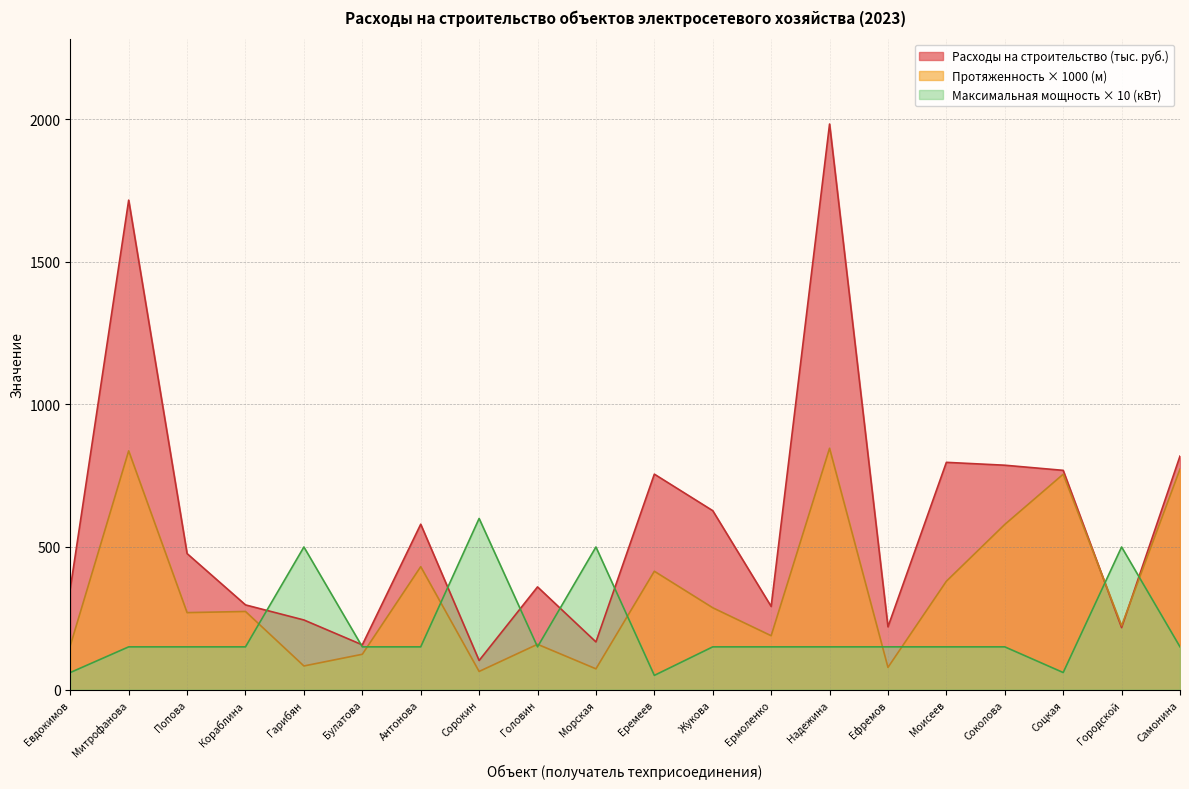

True or false: Протяженность (км) has a value of 63.8 at Сорокин.

True